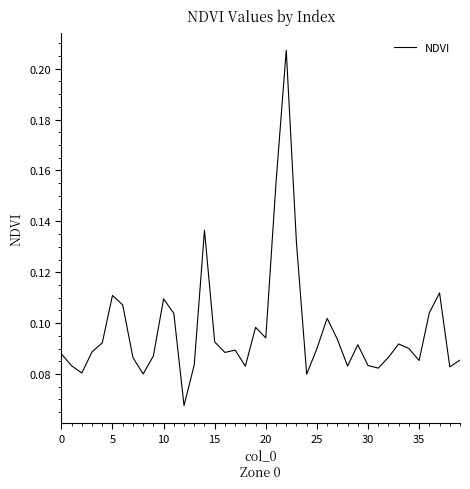

Is this an area chart (filled region under the line)?

No